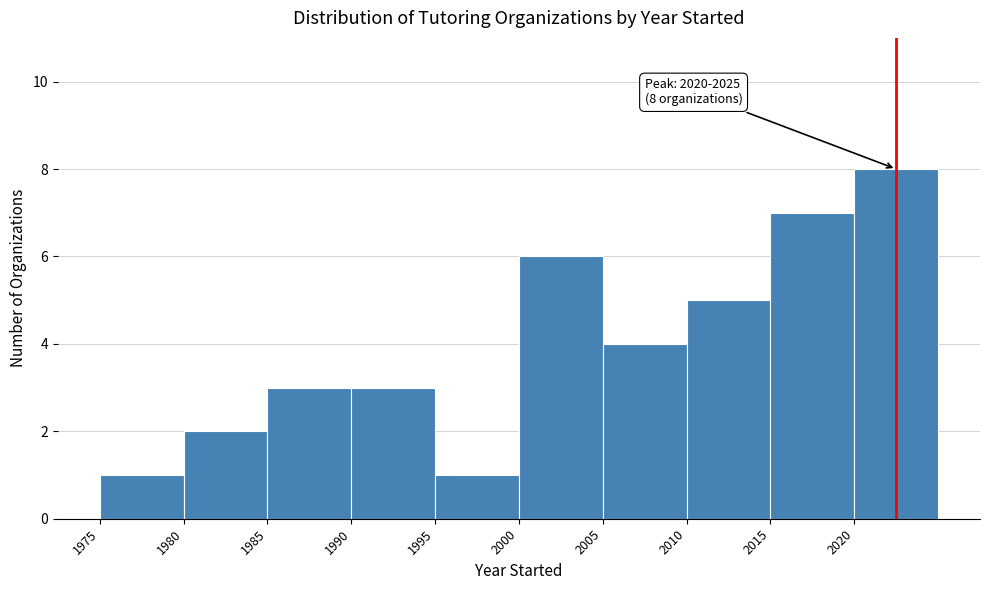

Over which range of the x-axis is the bar tallest?

2020 to 2025